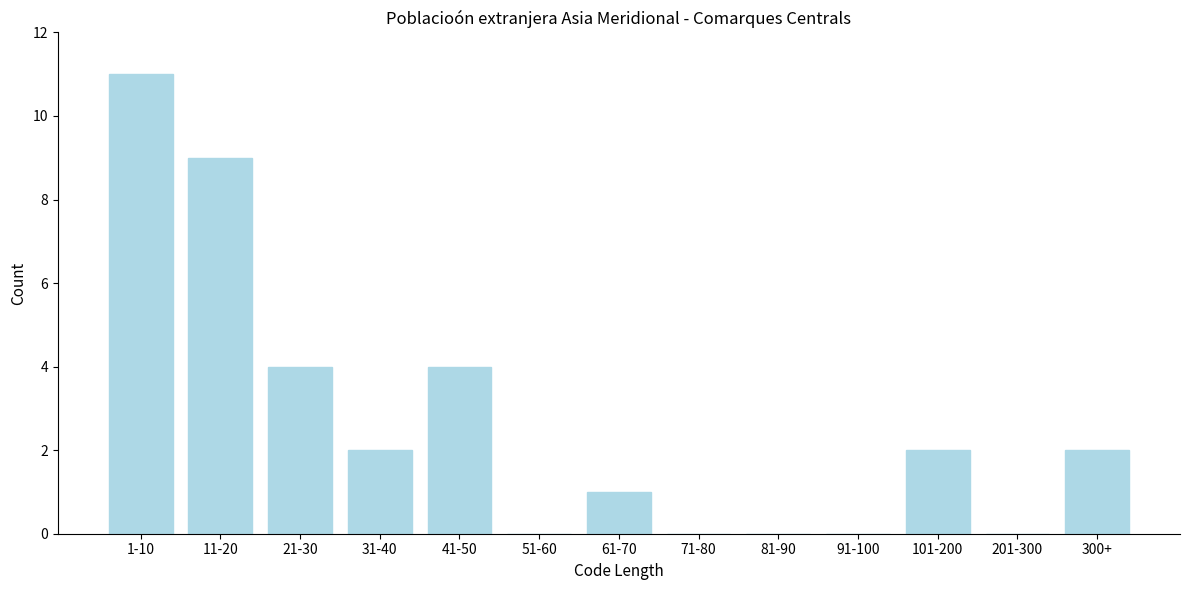

Reading left to right, transcribe all the data shown in this chart.

1-10=11	11-20=9	21-30=4	31-40=2	41-50=4	51-60=0	61-70=1	71-80=0	81-90=0	91-100=0	101-200=2	201-300=0	300+=2